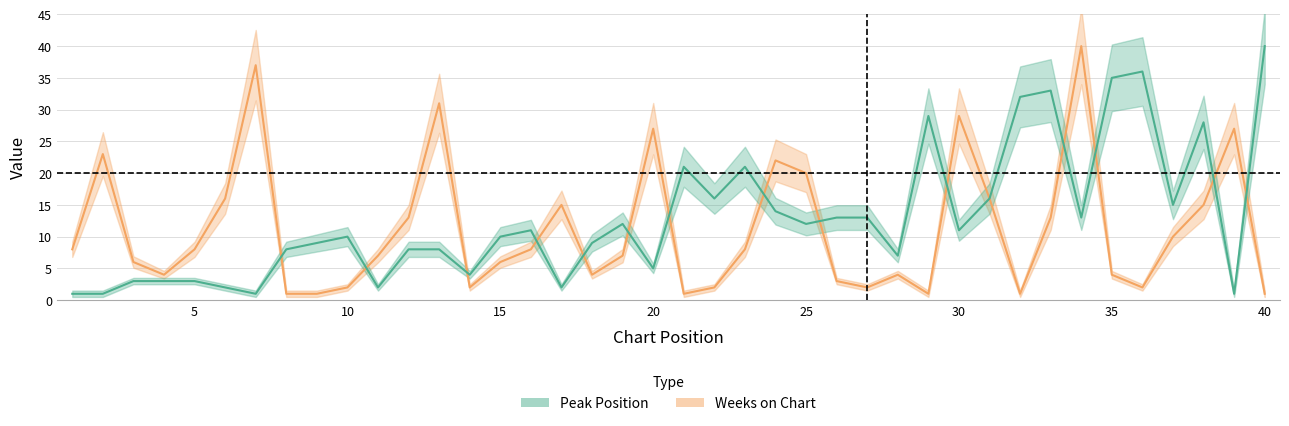

List the series in order of their overall mean, lowest first.

Weeks on Chart, Peak Position